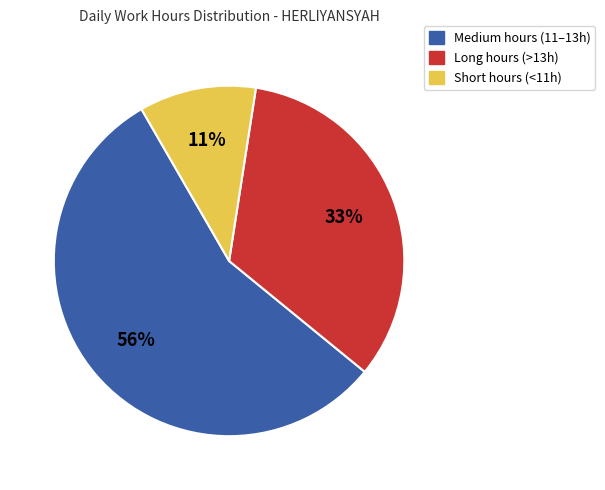

Does any single category account for the majority?

Yes